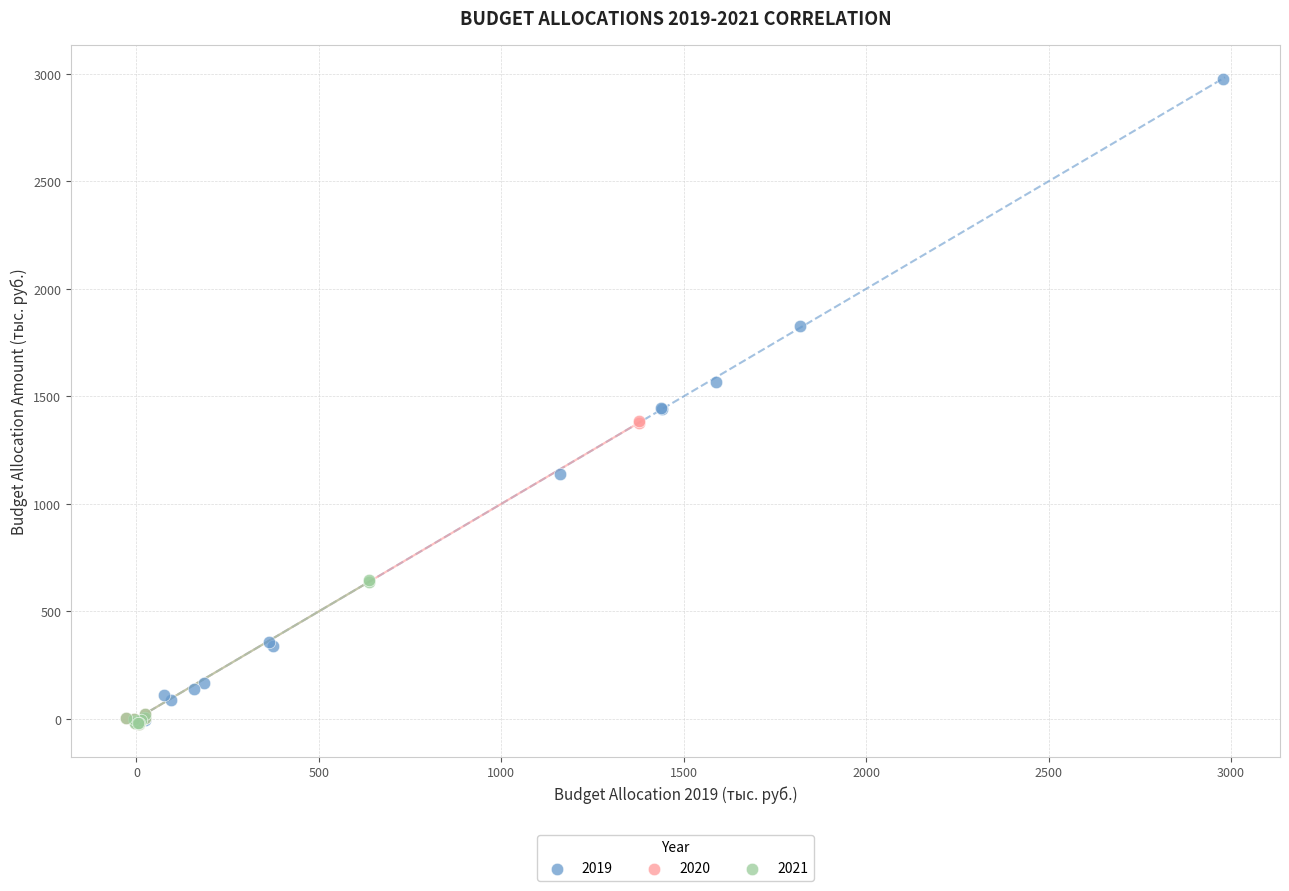

Which series reaches the maximum Y coordinate?

2019